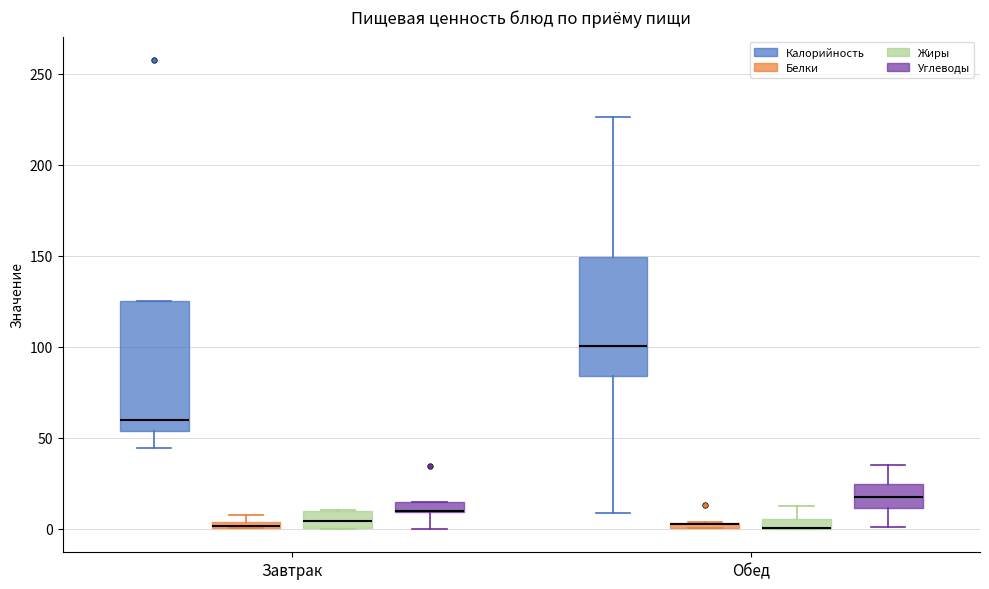

Where is the upper edge of the box for Обед (Жиры) on the y-axis? The values are not printed on the chart, so give them approximately, as read against the axis.

5